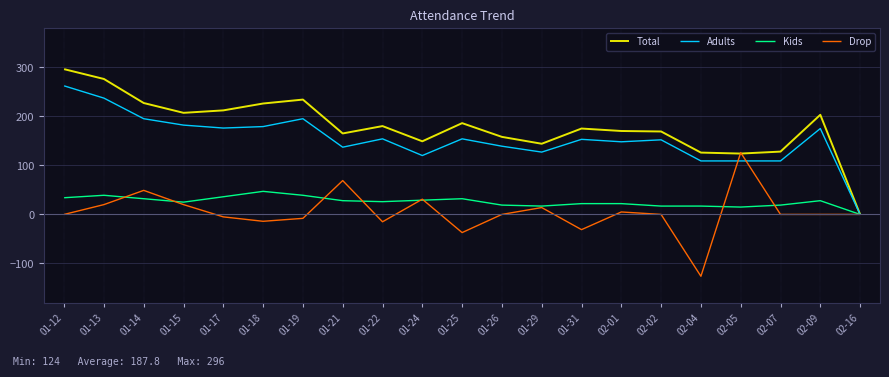

Which series has the largest total across all categories?

Total